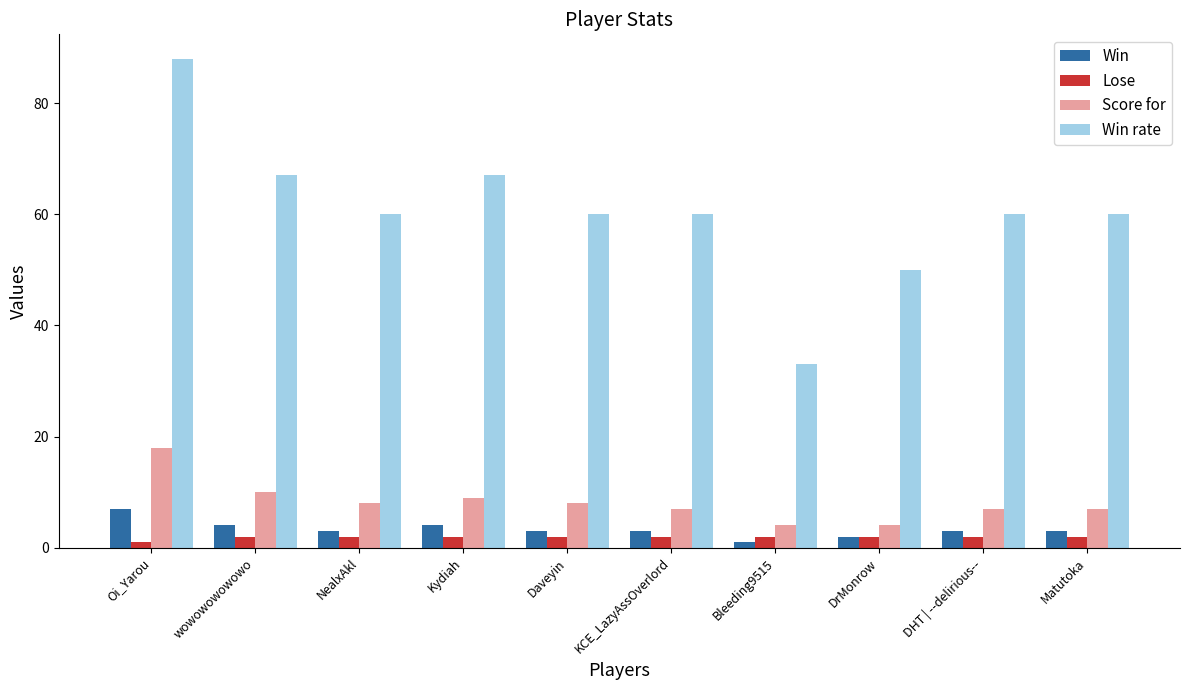

What is the spread (max minus min) of values at NealxAkl?

58